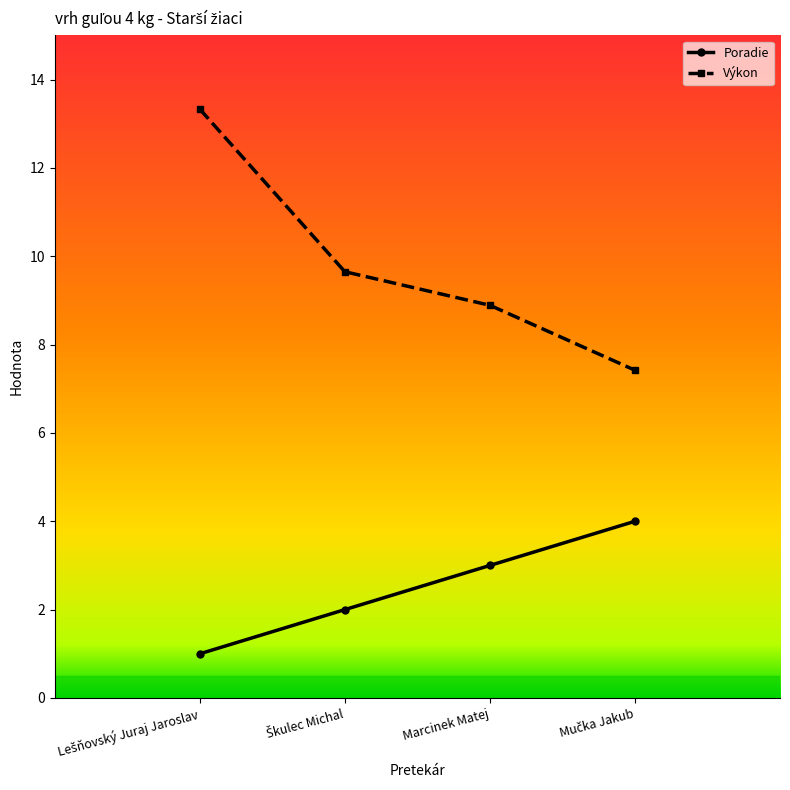

Reading right to left, extract all data points from this chart.

Poradie: 4.0	3.0	2.0	1.0
Výkon: 7.4	8.9	9.7	13.3